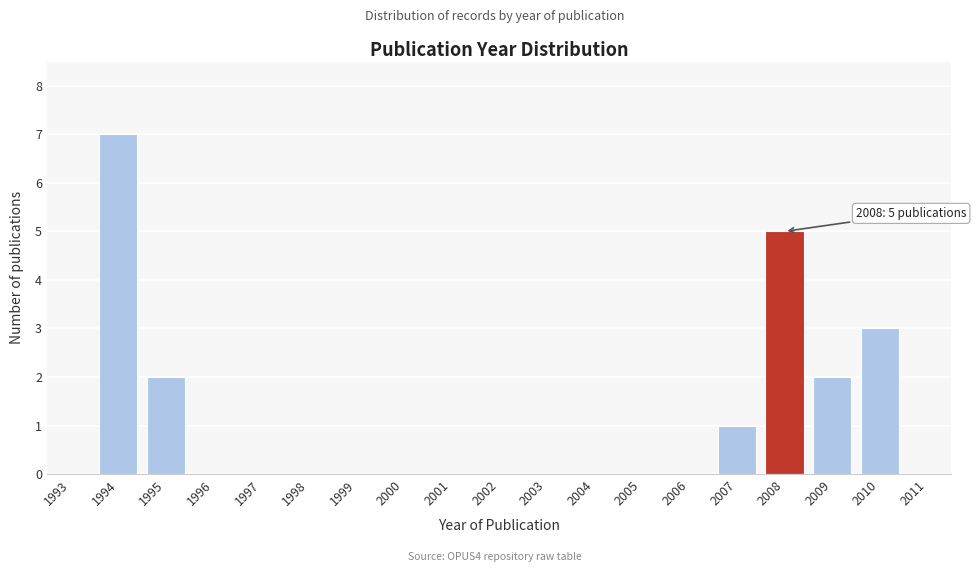

Reading left to right, what are all the values shown in this chart?

1993=0	1994=7	1995=2	1996=0	1997=0	1998=0	1999=0	2000=0	2001=0	2002=0	2003=0	2004=0	2005=0	2006=0	2007=1	2008=5	2009=2	2010=3	2011=0